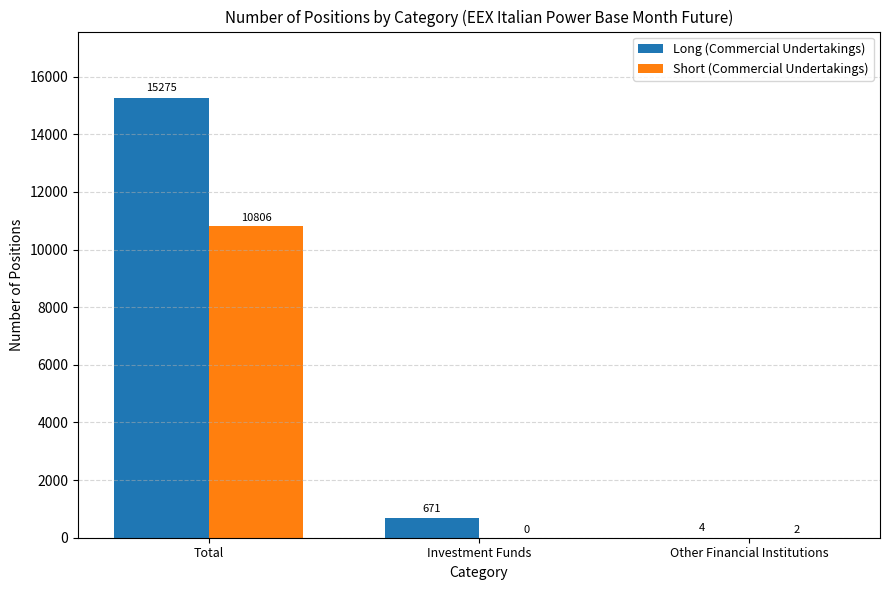

Where is Long (Commercial Undertakings) nearest to the value 7639?

Investment Funds